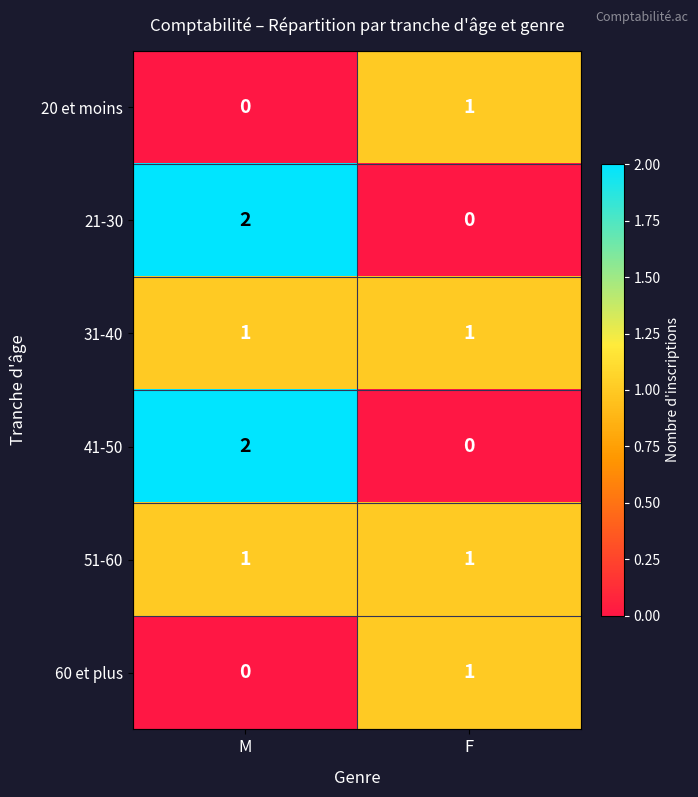

Reading left to right, extract all data points from this chart.

20 et moins: M=0	F=1
21-30: M=2	F=0
31-40: M=1	F=1
41-50: M=2	F=0
51-60: M=1	F=1
60 et plus: M=0	F=1